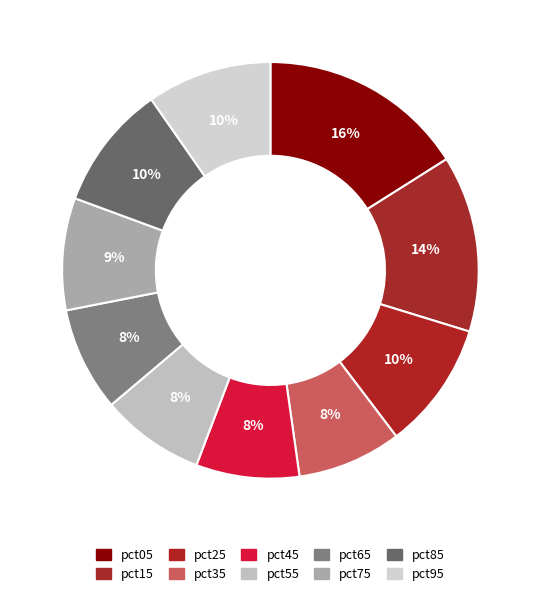

To the nearest percent, what is the difference between the pct15 and pct05 slice percentages?

2%